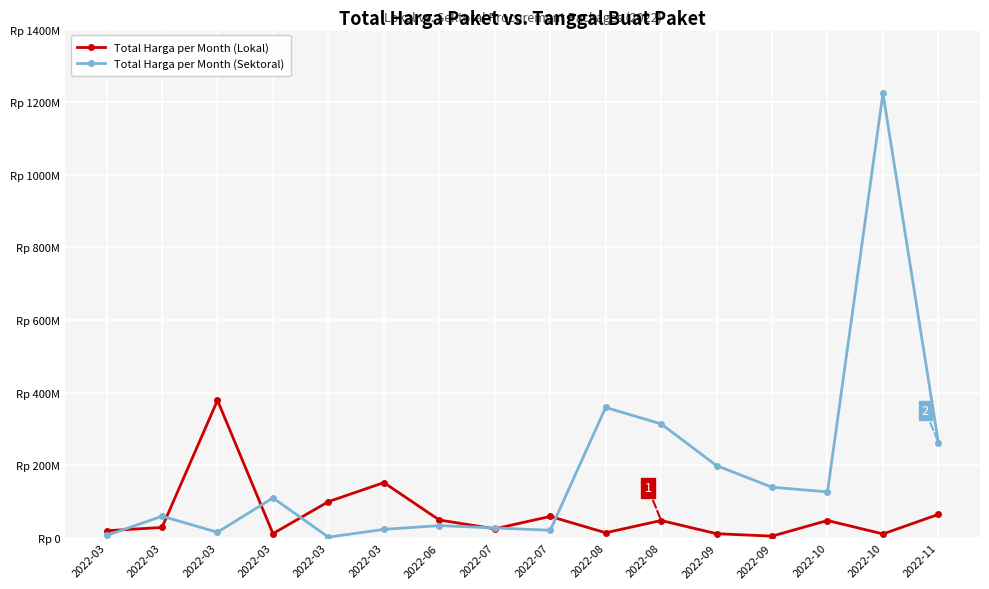

In Total Harga per Month (Sektoral), how many points are higher than both neighbors (excluding endpoints)?

5